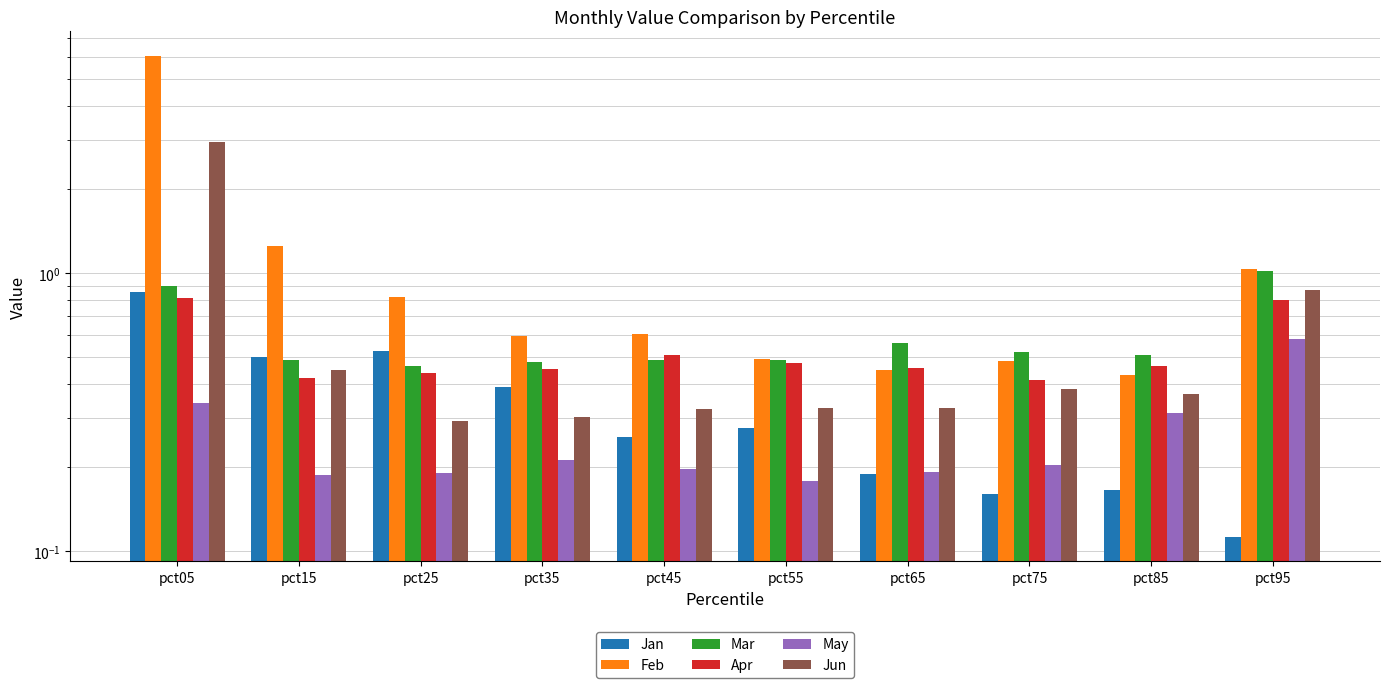

How many bars are there in total?

60